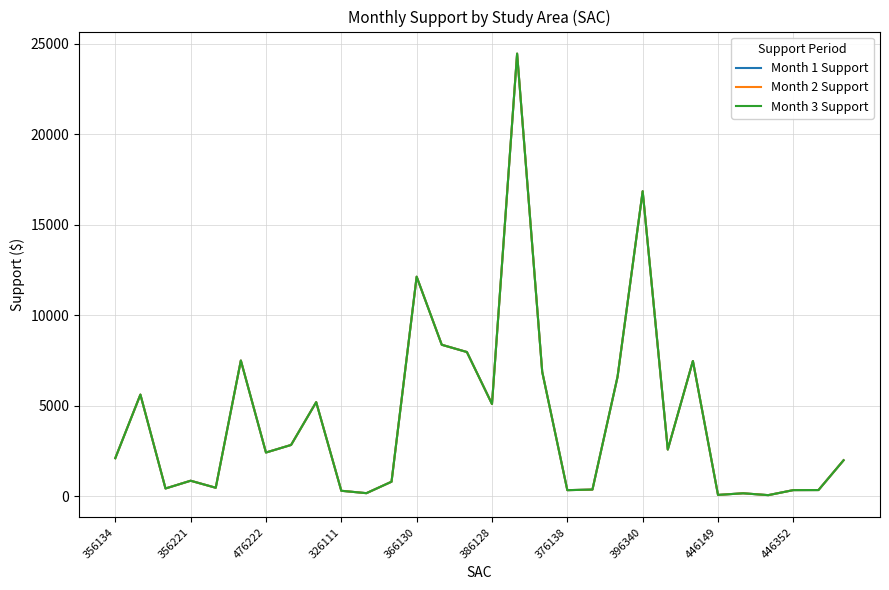

True or false: Month 1 Support and Month 2 Support intersect in this chart.

False